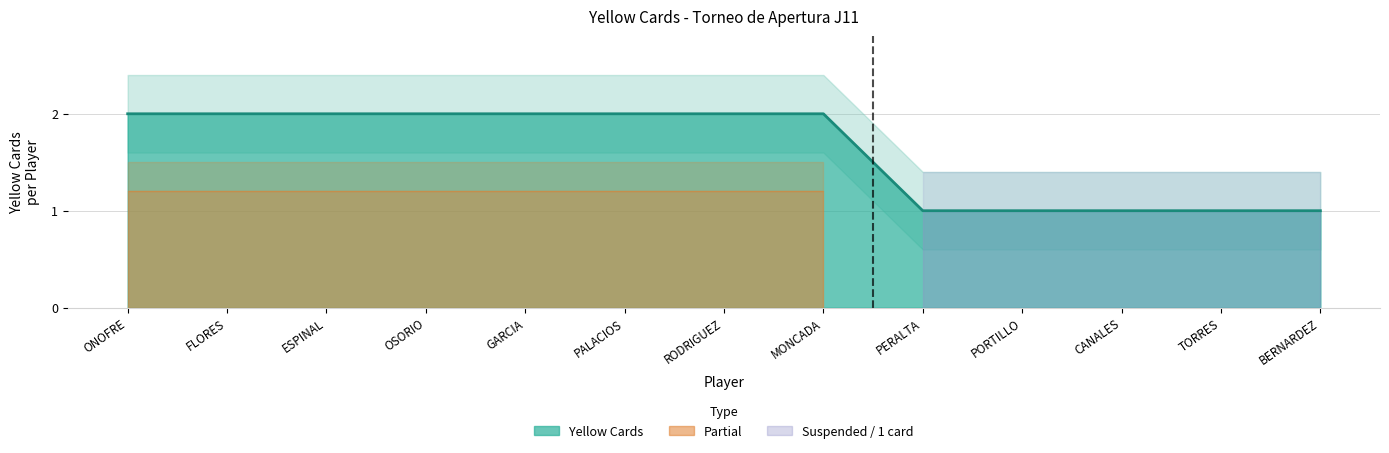

Does the chart display data point markers on the line(s)?

No